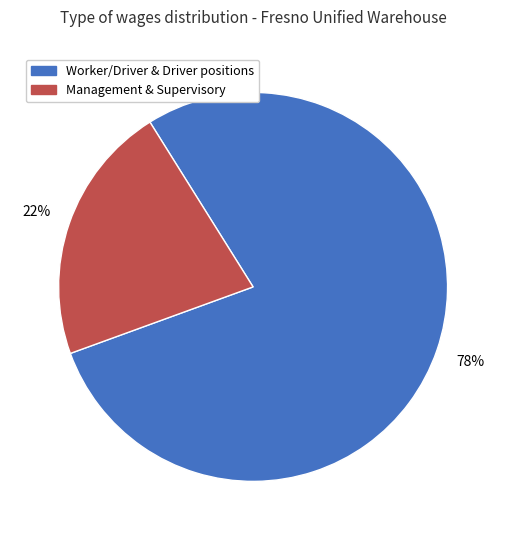

Is the sum of Management & Supervisory and Worker/Driver & Driver positions greater than half?

Yes